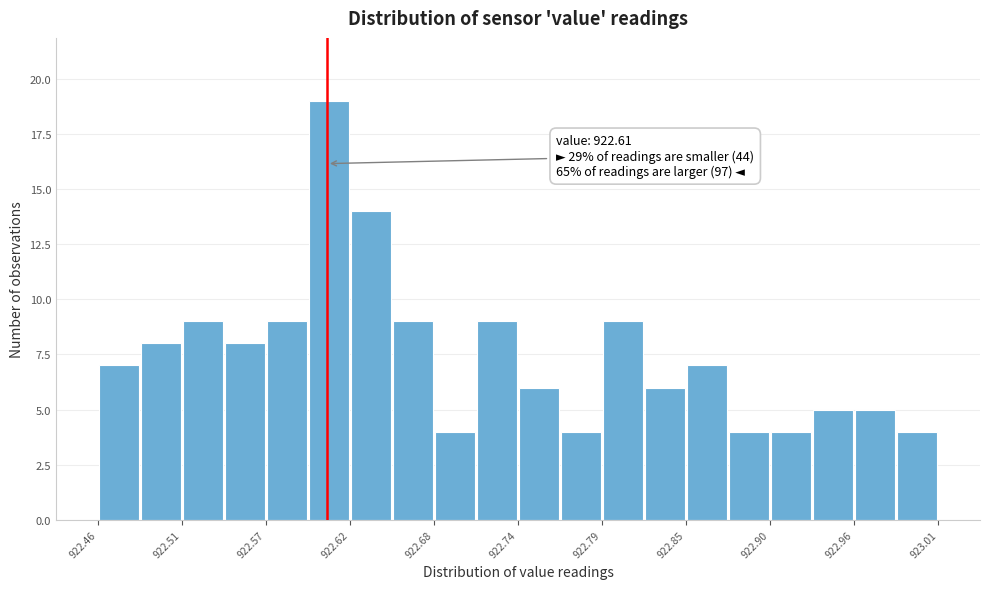

Read against the x-axis, roughly where is the centre of the tallest bar?

922.61